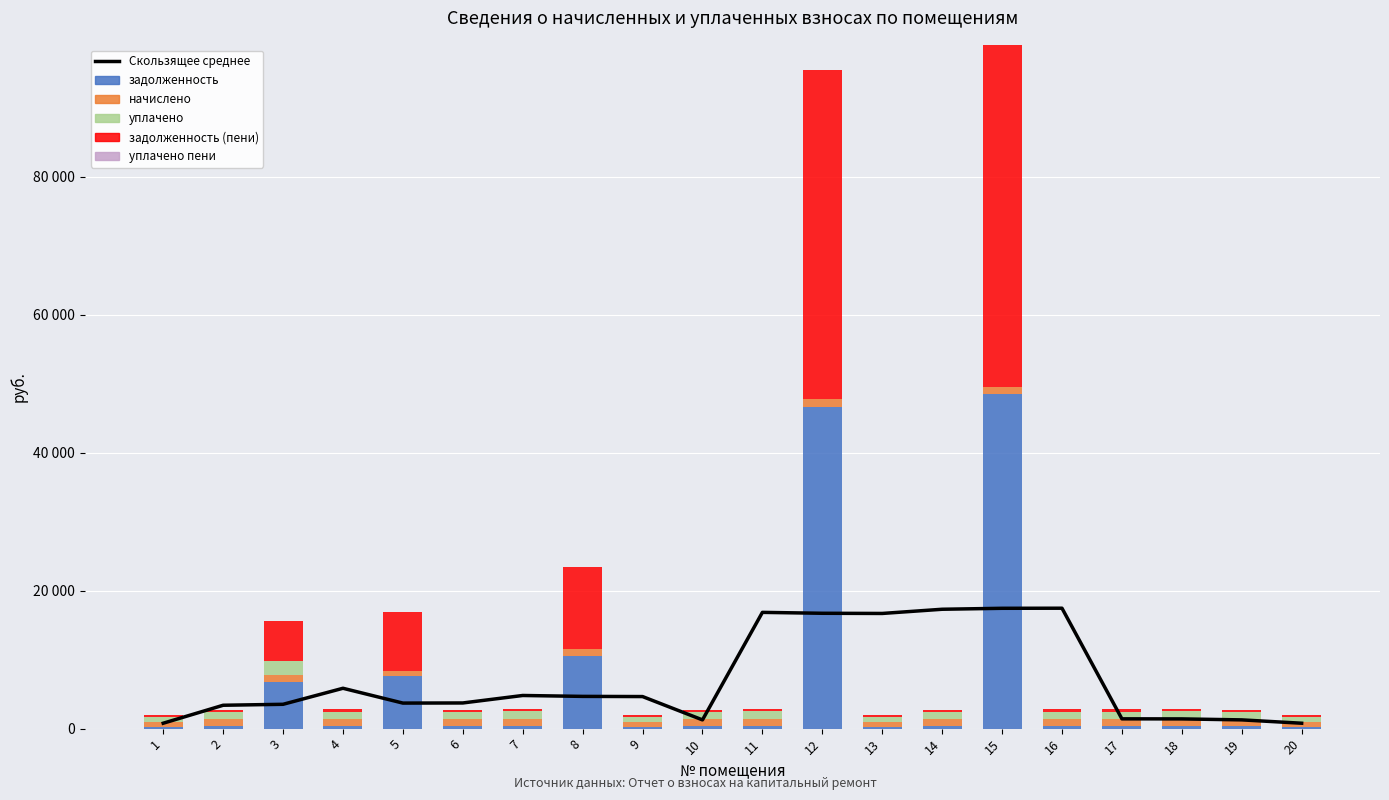

At which label does начислено reach its minimum?

1